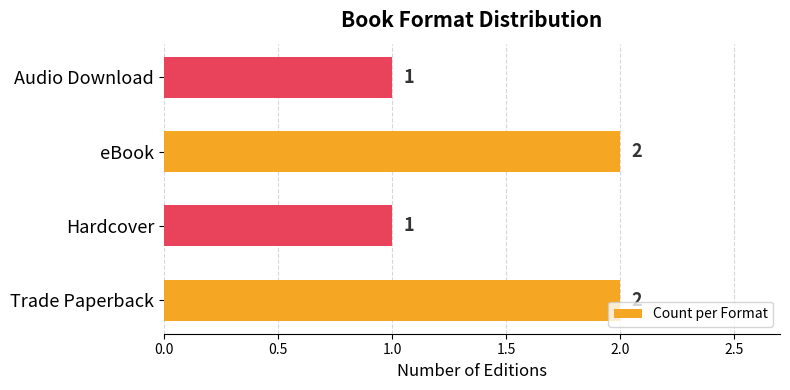

What is the sum of all values?

6